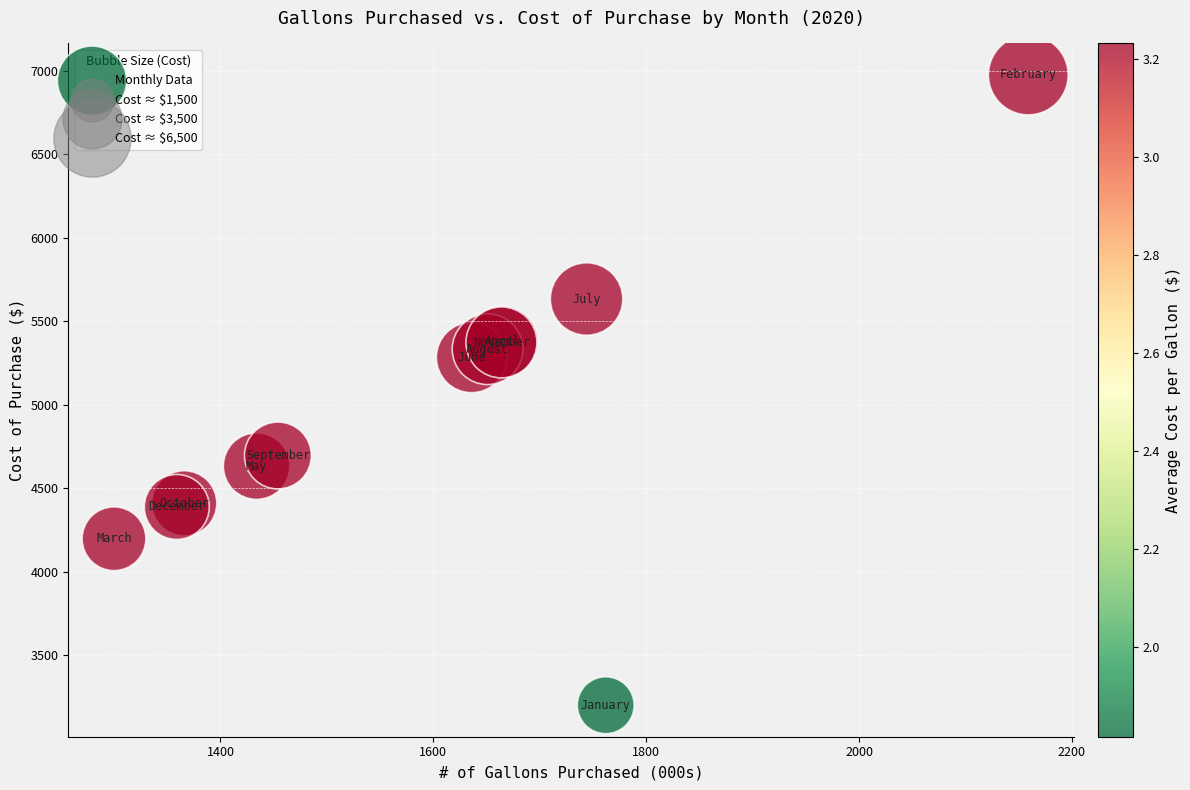

What Y value in the scatter plot is closest to 5088?

5283.6